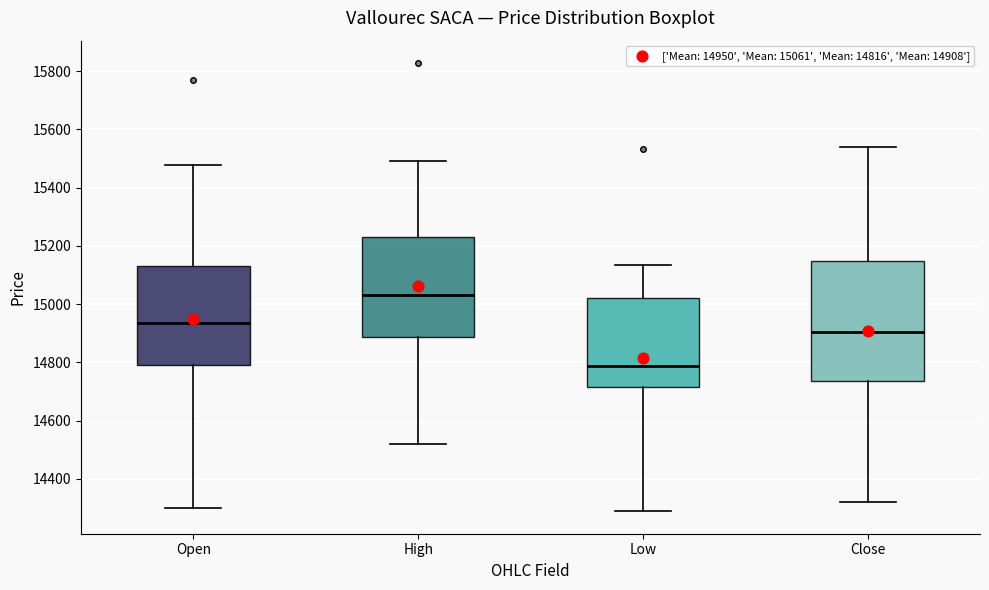

Which box is the tallest, from its lower edge to its upper edge?

Close